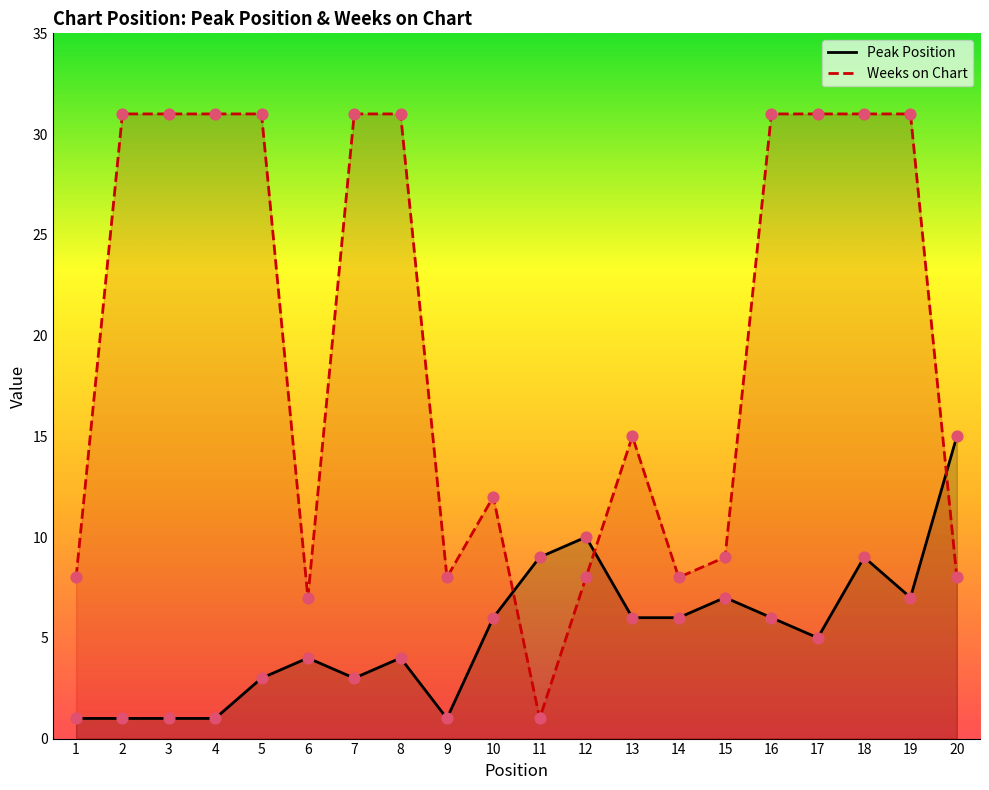

Which series has the largest Y range (max minus min)?

Weeks on Chart